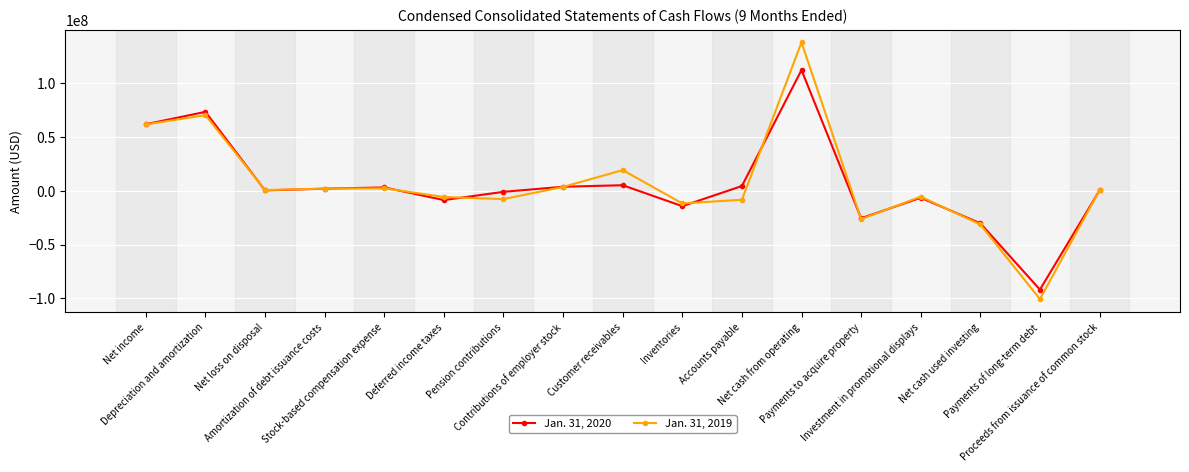

What is the average value of the Jan. 31, 2020 series?

5210118